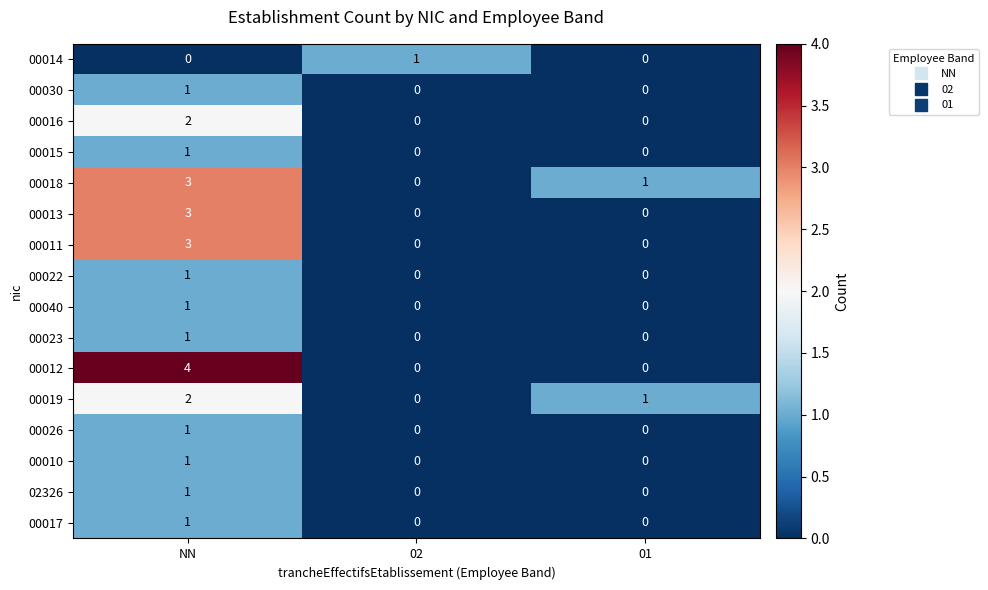

What is the total value across all series at NN?

26